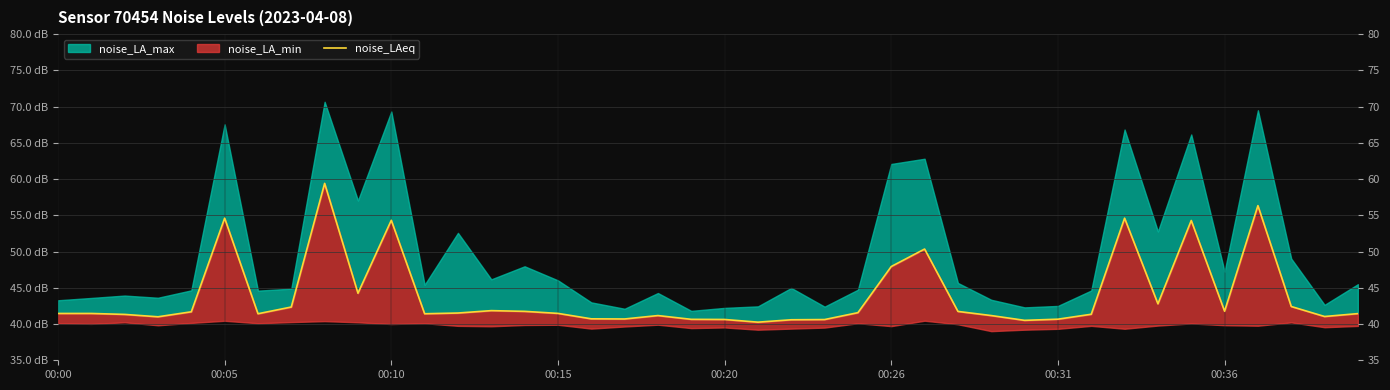

True or false: the data shows 59.4 at 8.

True